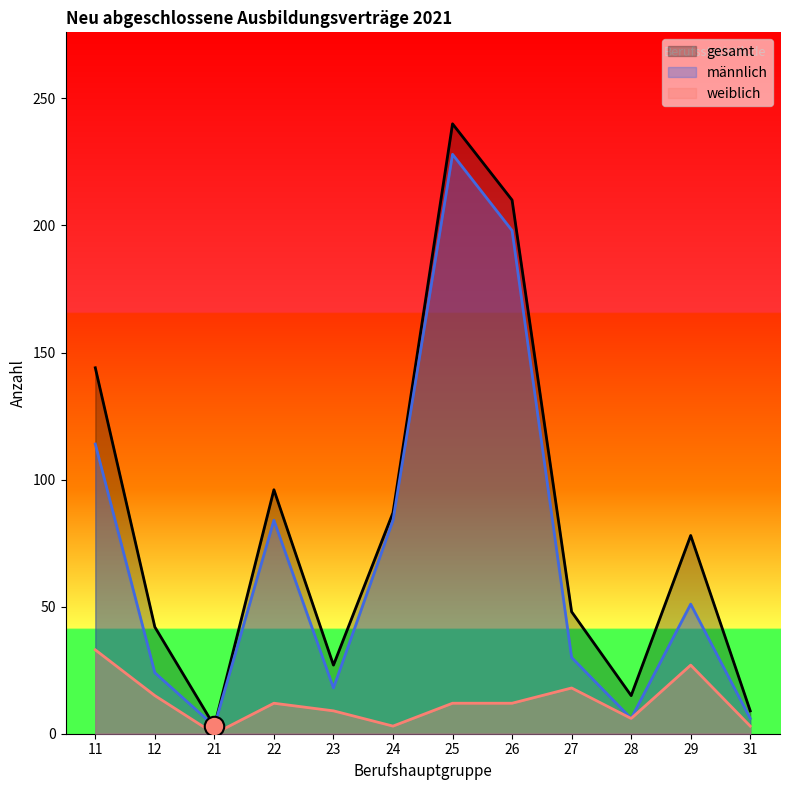

True or false: weiblich has more than 1 points higher than both neighbors.

True